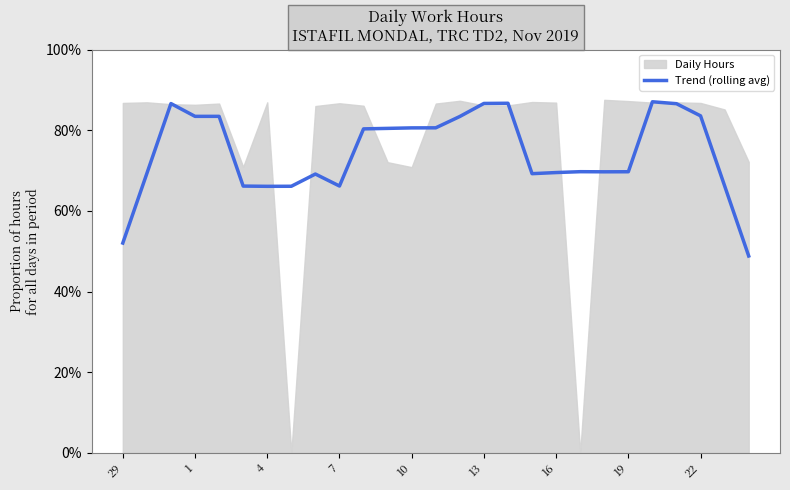

The chart shows a value of 1.1 at 13. True or false?

False